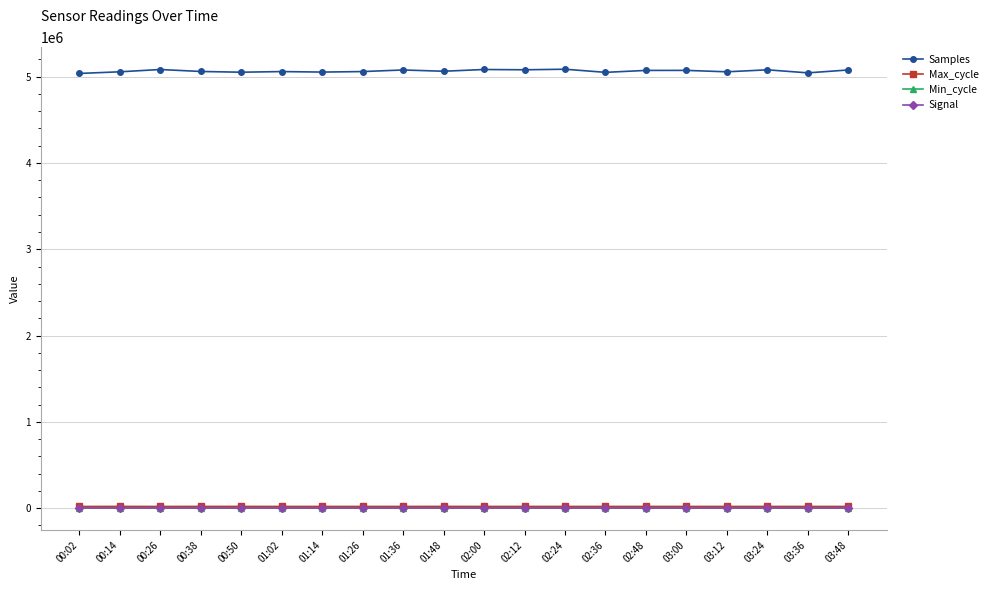

True or false: Max_cycle and Samples intersect in this chart.

False